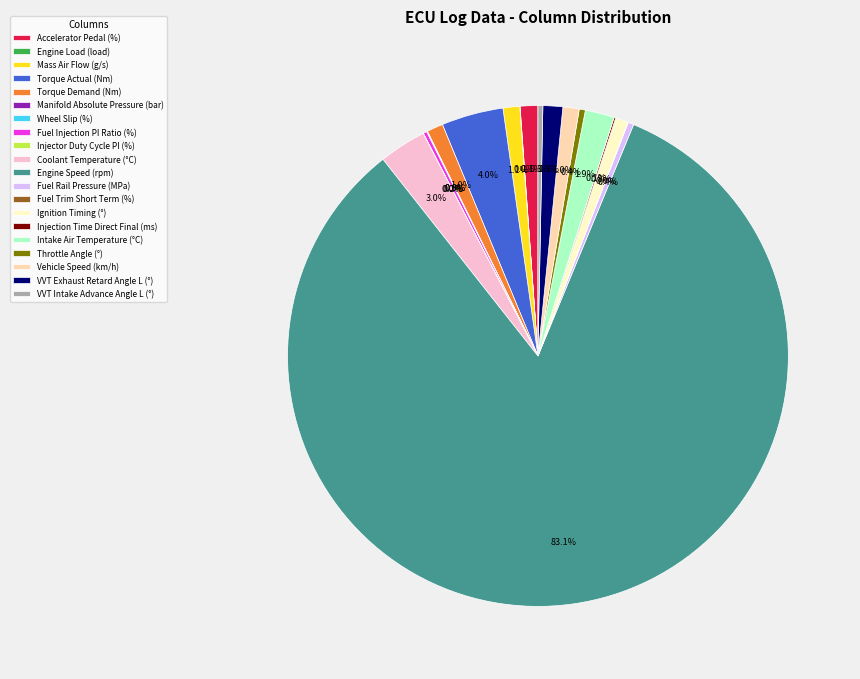

Is there any slice that represents more than half of the pie?

Yes